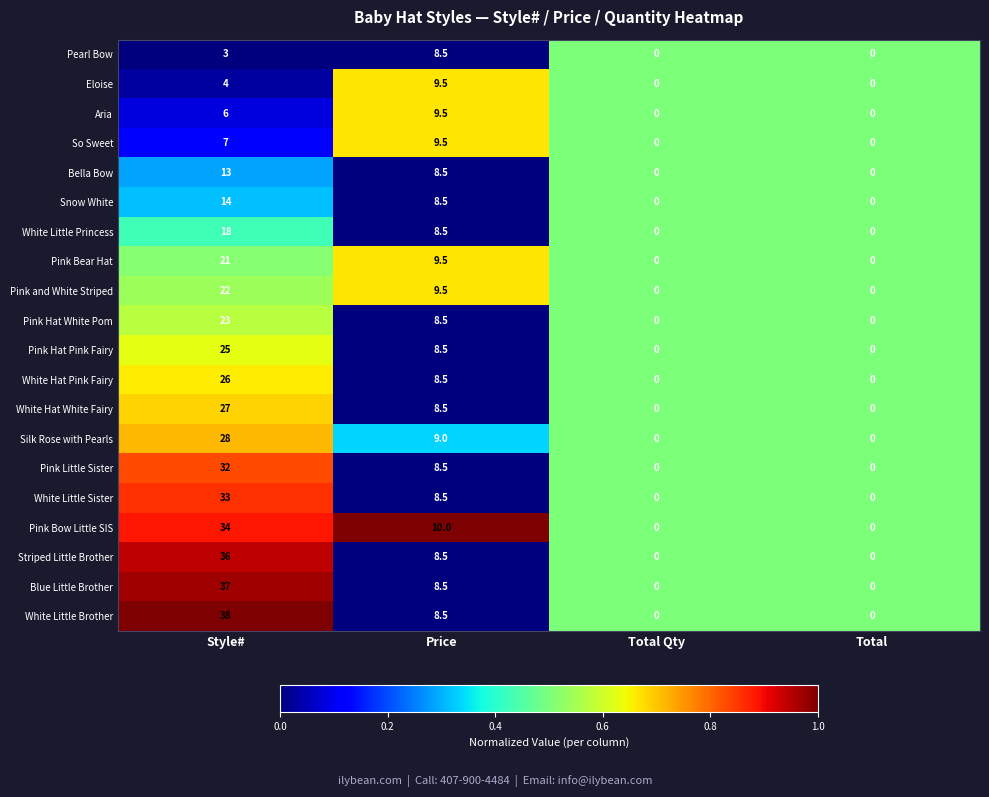

Which label corresponds to the largest value in the chart?

Style#